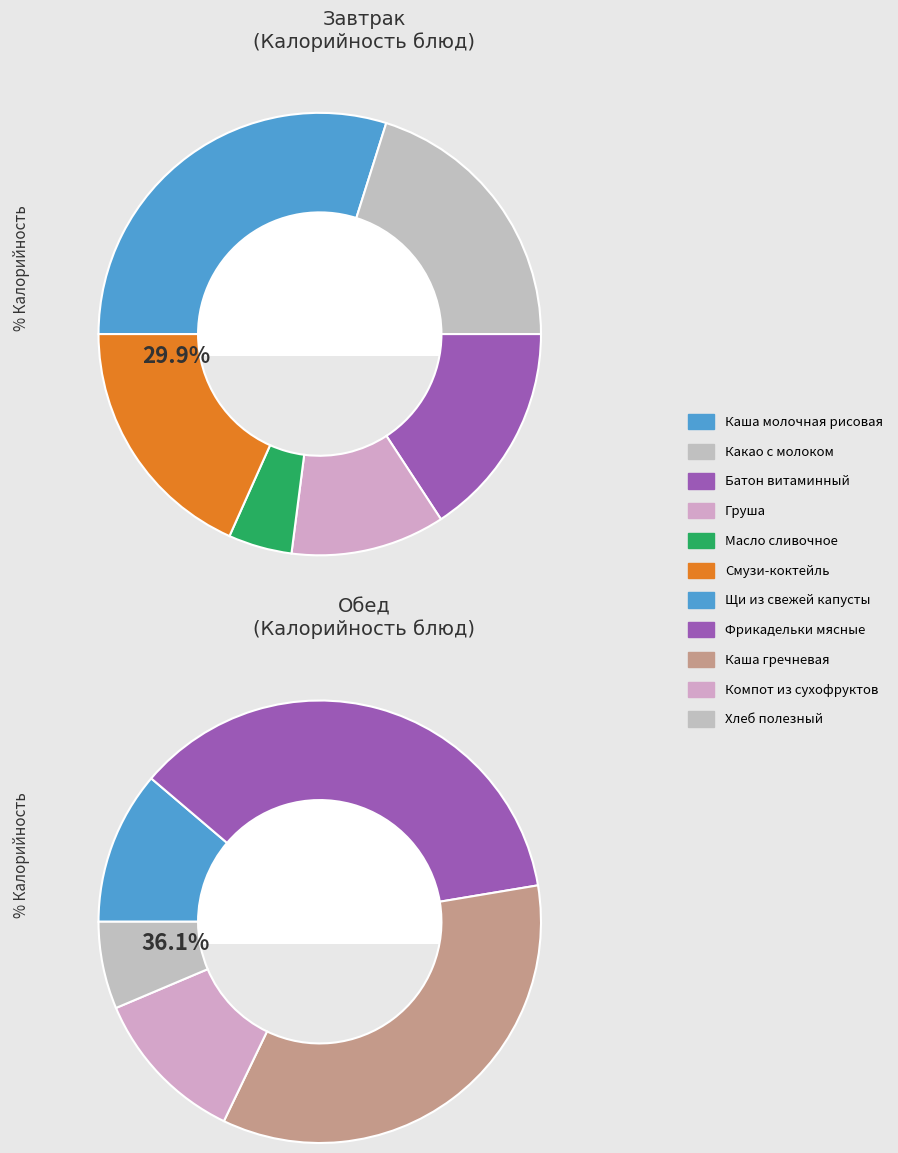

Rank the categories by value from lowest to highest.

Масло сливочное, Хлеб полезный с микронутриентами, Груша, Щи из свежей капусты с мясом, Компот из смеси сухофруктов, Батон витаминный с микронутриентами, Смузи-коктейль, Какао с молоком, Каша молочная рисовая жидкая с маслом, Каша гречневая рассыпчатая, Фрикадельки мясные в соусе